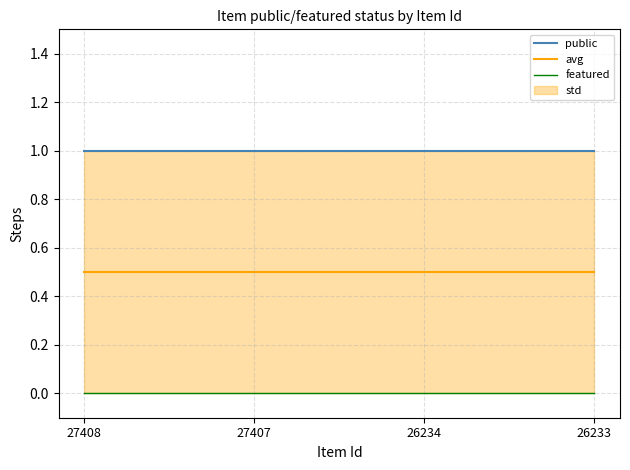

Which category has the lowest value in the avg series?

27408